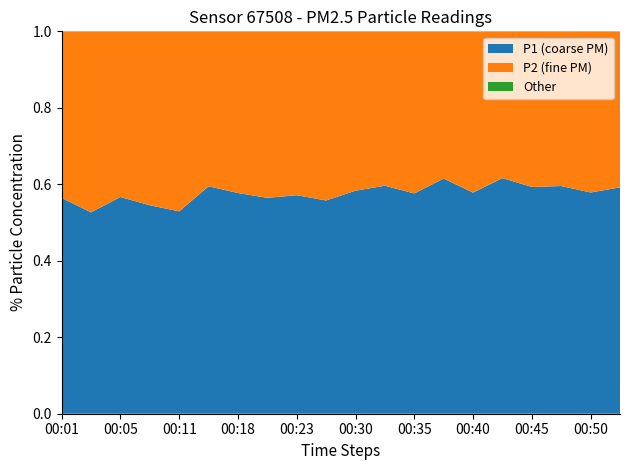

Is it true that P1 (coarse PM) equals 0.4 at 00:23?

False